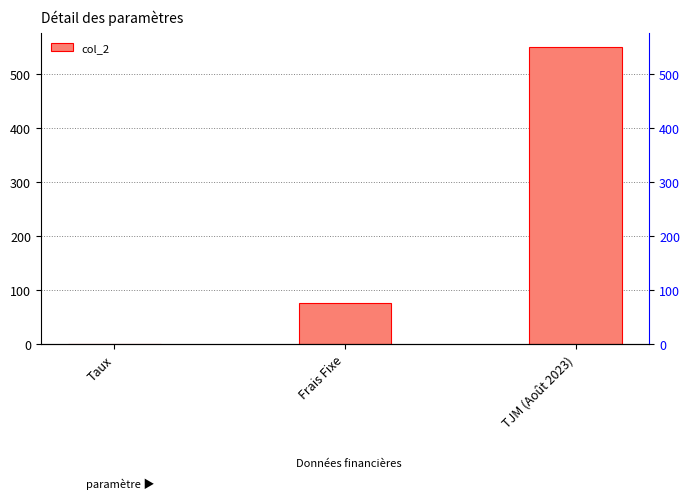

Where is the data nearest to the value 275?

Frais Fixe